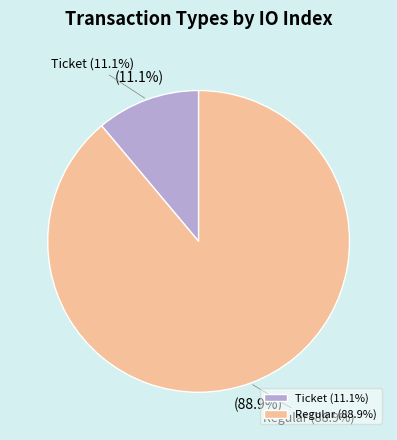

Which has a higher value, Regular or Ticket?

Regular